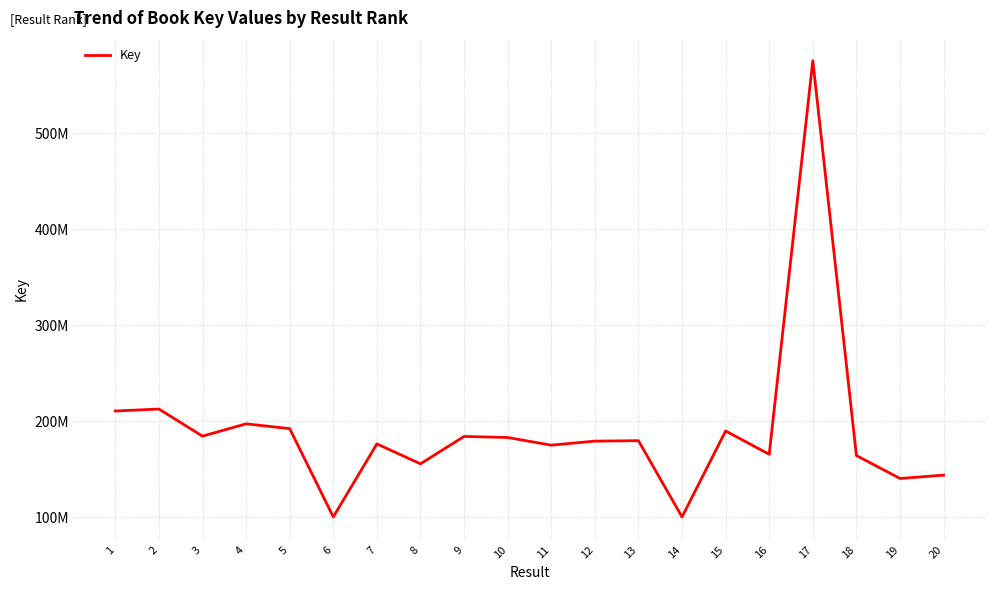

What is the value of the 13th point from the left?

179842208